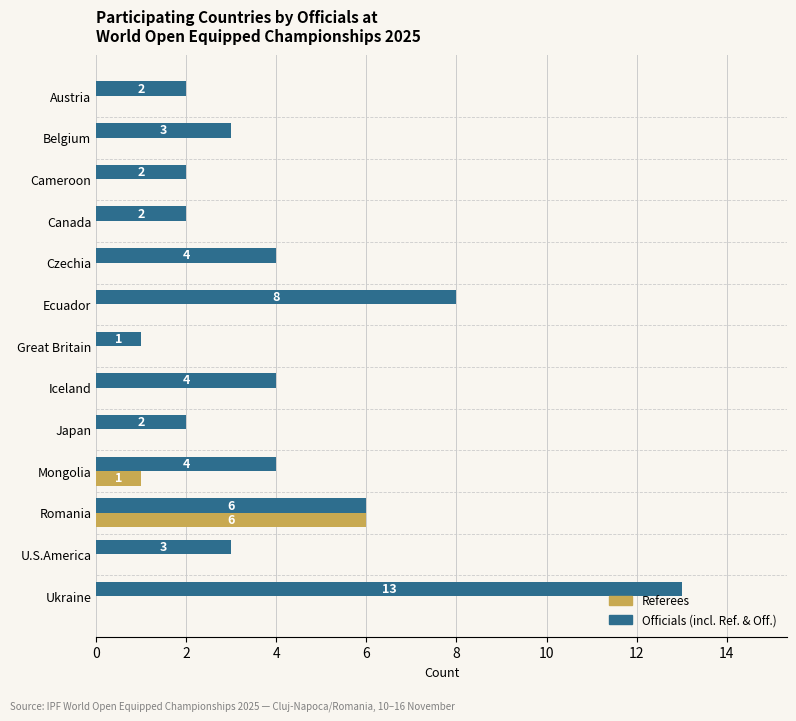

Which category has the highest value in the Officials (incl. Ref. & Off.) series?

Ukraine